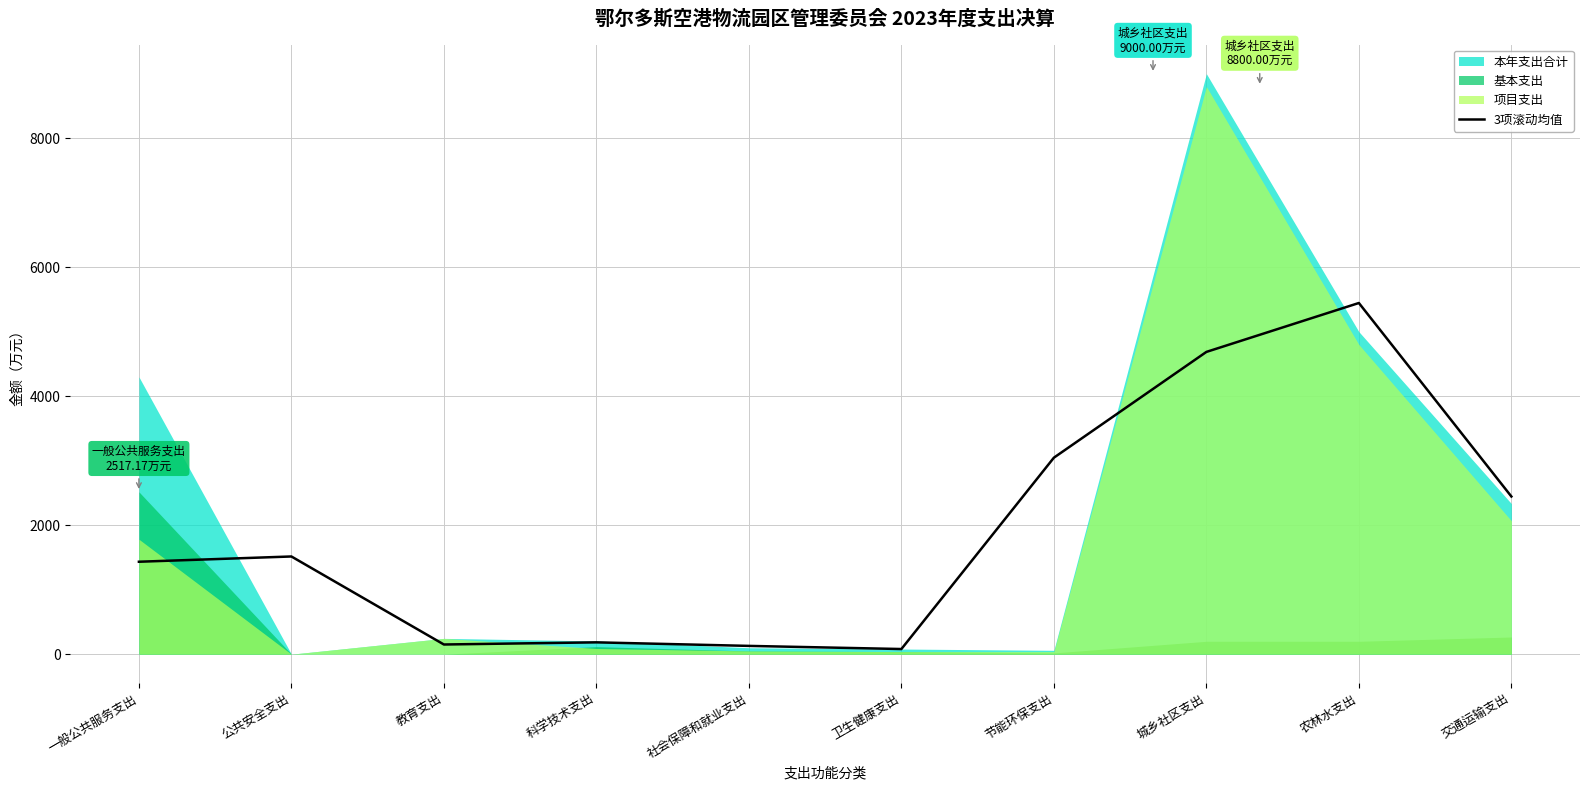

How many data points does each series have?

10